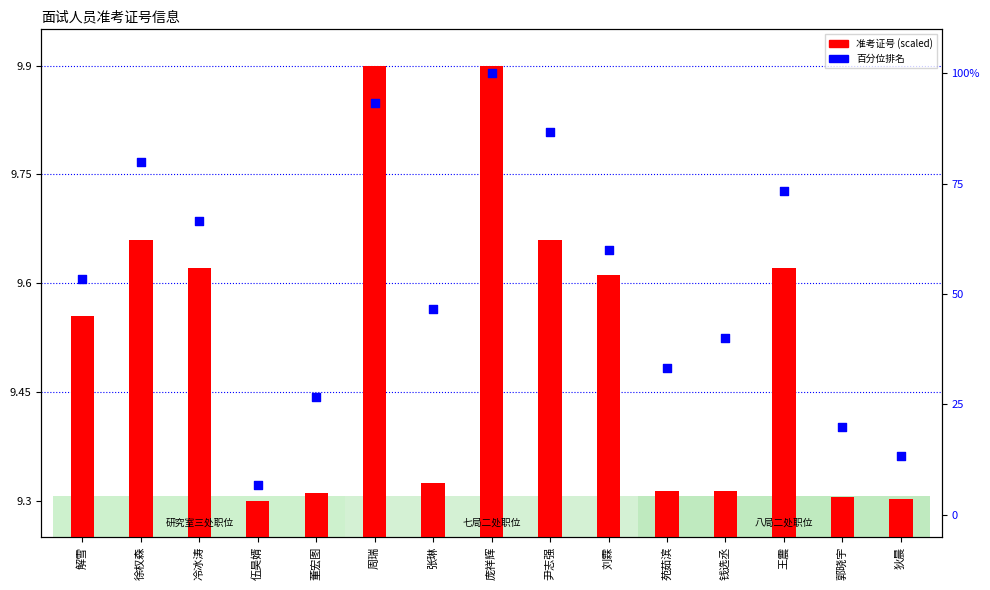

What are all the series names shown in the legend?

准考证号 (scaled), 百分位排名